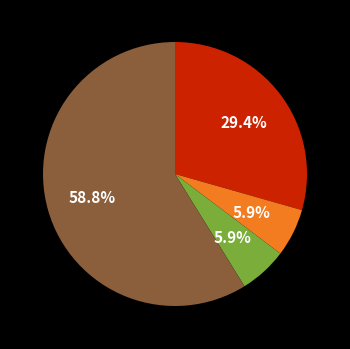

Is there a majority slice in this chart?

Yes